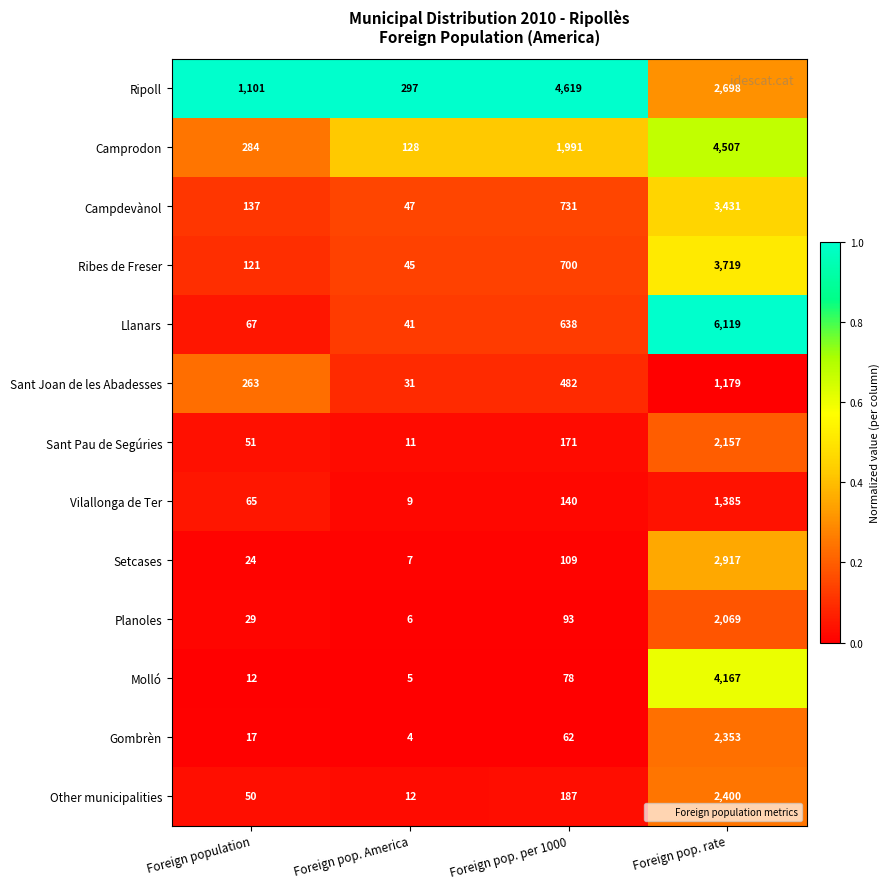

List the labels in order of Campdevànol value, smallest first.

Foreign pop. America, Foreign population, Foreign pop. per 1000, Foreign pop. rate